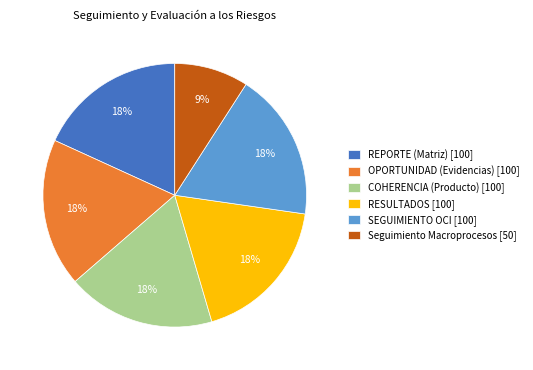

Is COHERENCIA (Producto) [100] the majority of the pie?

No